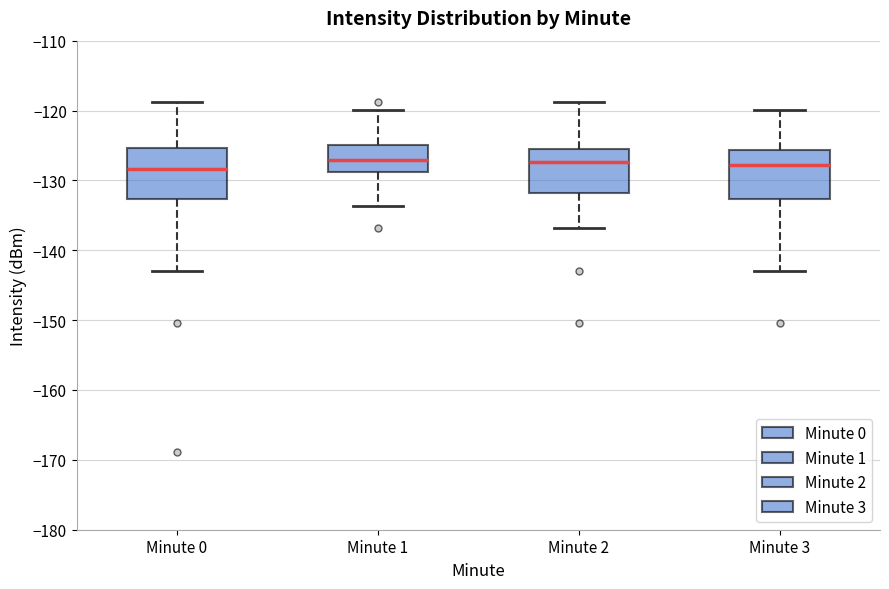

Where does the lower whisker of the box for Minute 1 end on the y-axis? The values are not printed on the chart, so give them approximately, as read against the axis.

-134